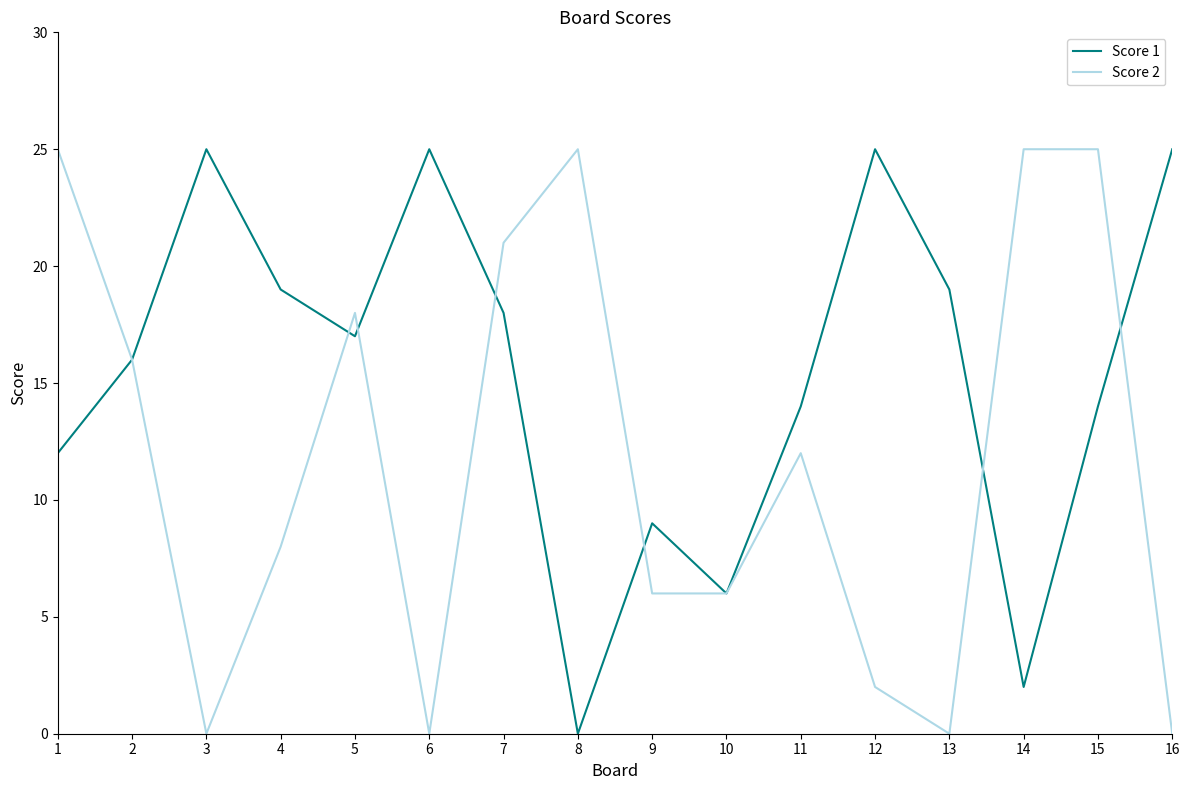

What are all the series names shown in the legend?

Score 1, Score 2